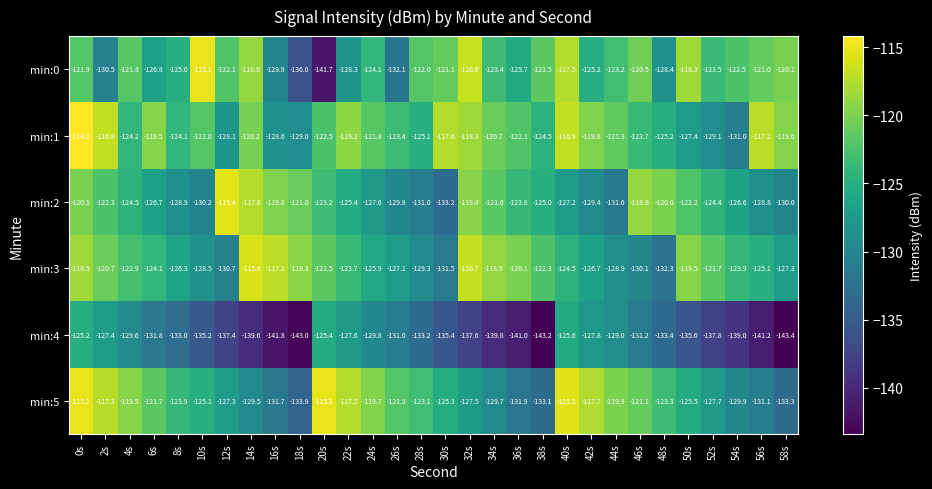

Which series has the largest range (max minus min)?

min:0